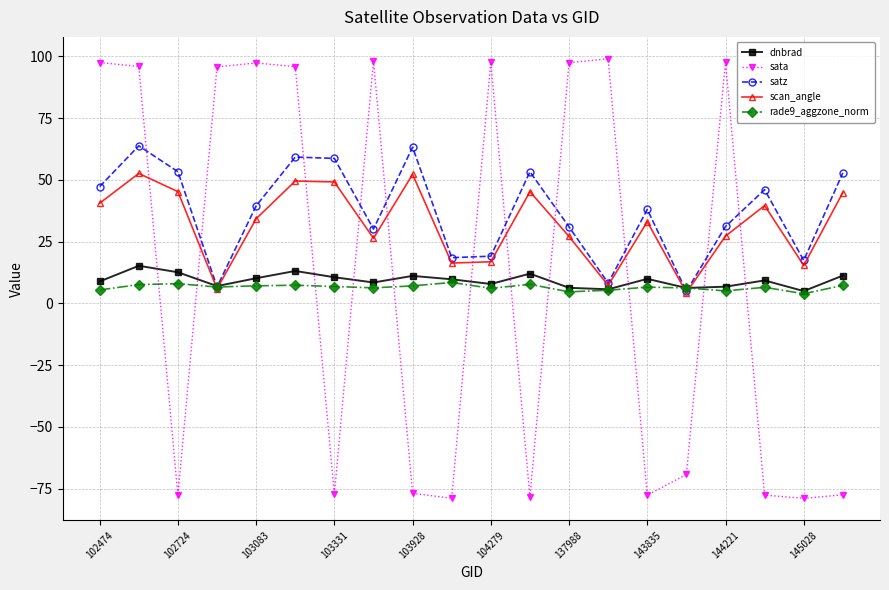

What is the smallest value displayed?

-79.0